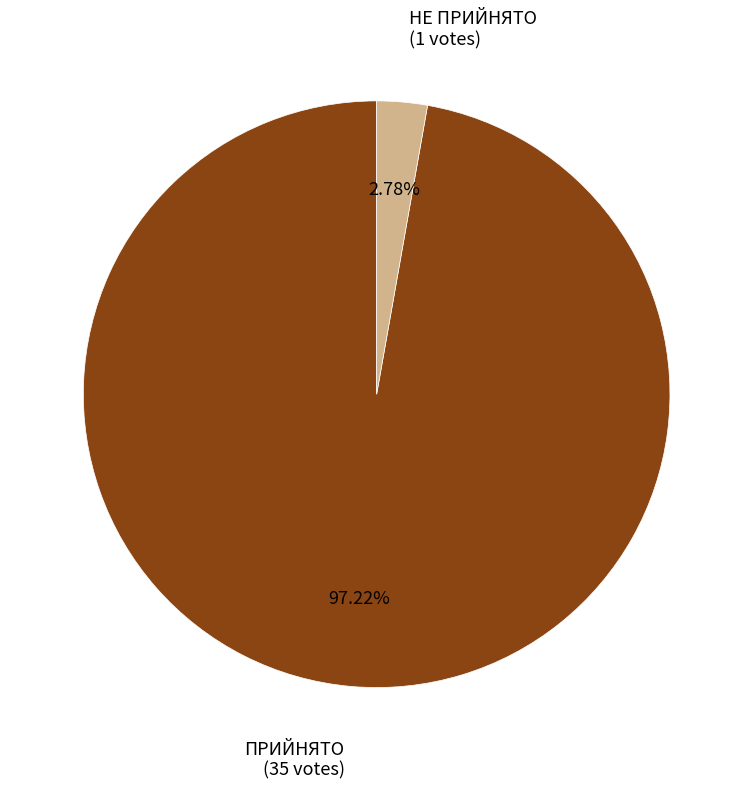

Is there a majority slice in this chart?

Yes